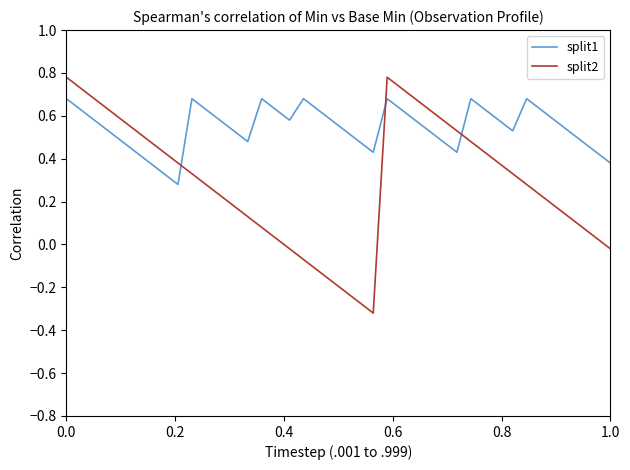

Rank the series by their average value, from highest to lowest.

split1, split2